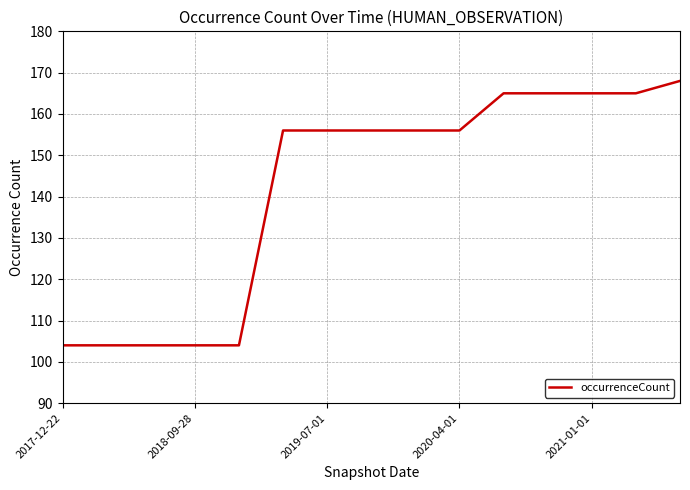

Reading right to left, list all the values displayed in this chart.

168	165	165	165	165	156	156	156	156	156	104	104	104	104	104